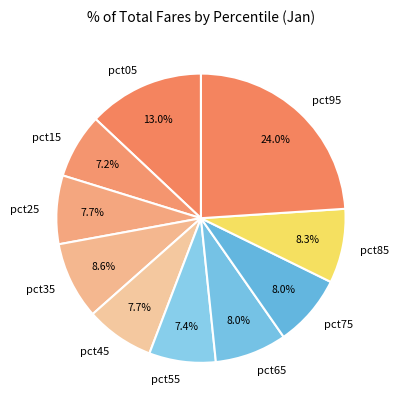

What percentage is the pct85 slice, to the nearest percent?

8%